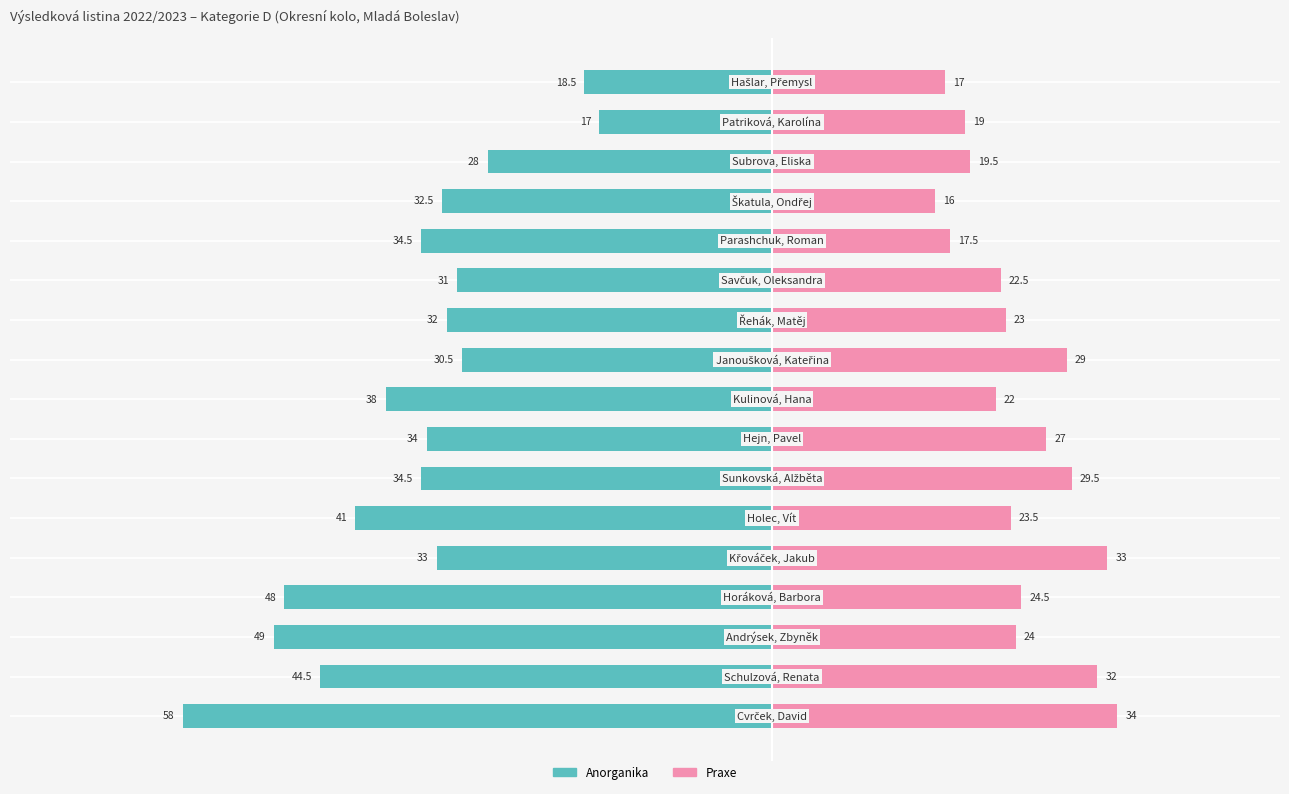

What is the difference between the Anorganika values at 2 and 13?

16.5